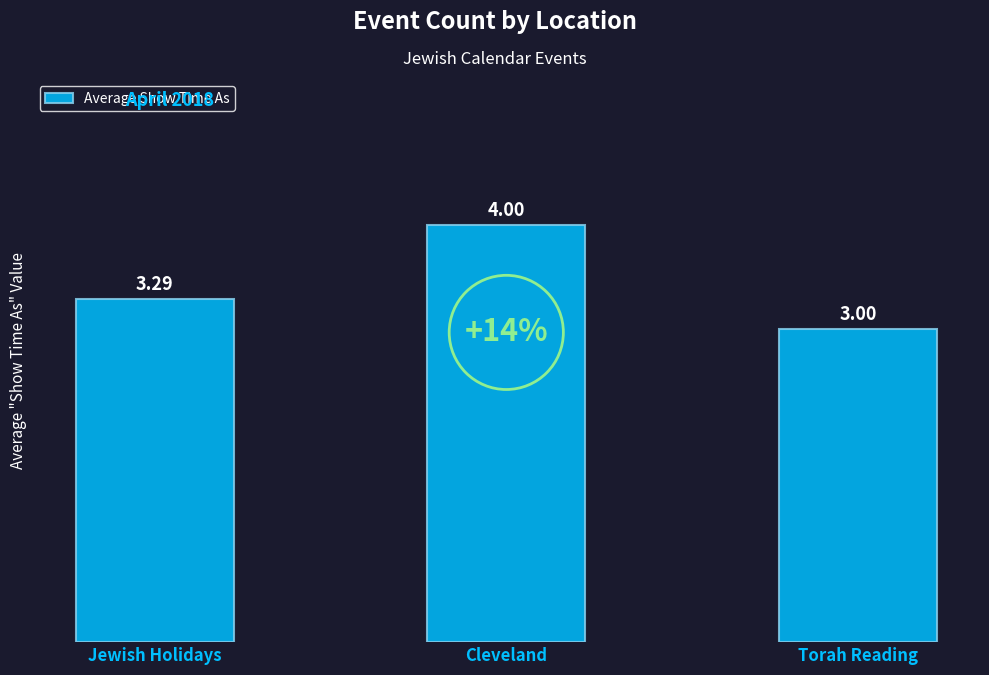

How many values are between 3 and 4?

3